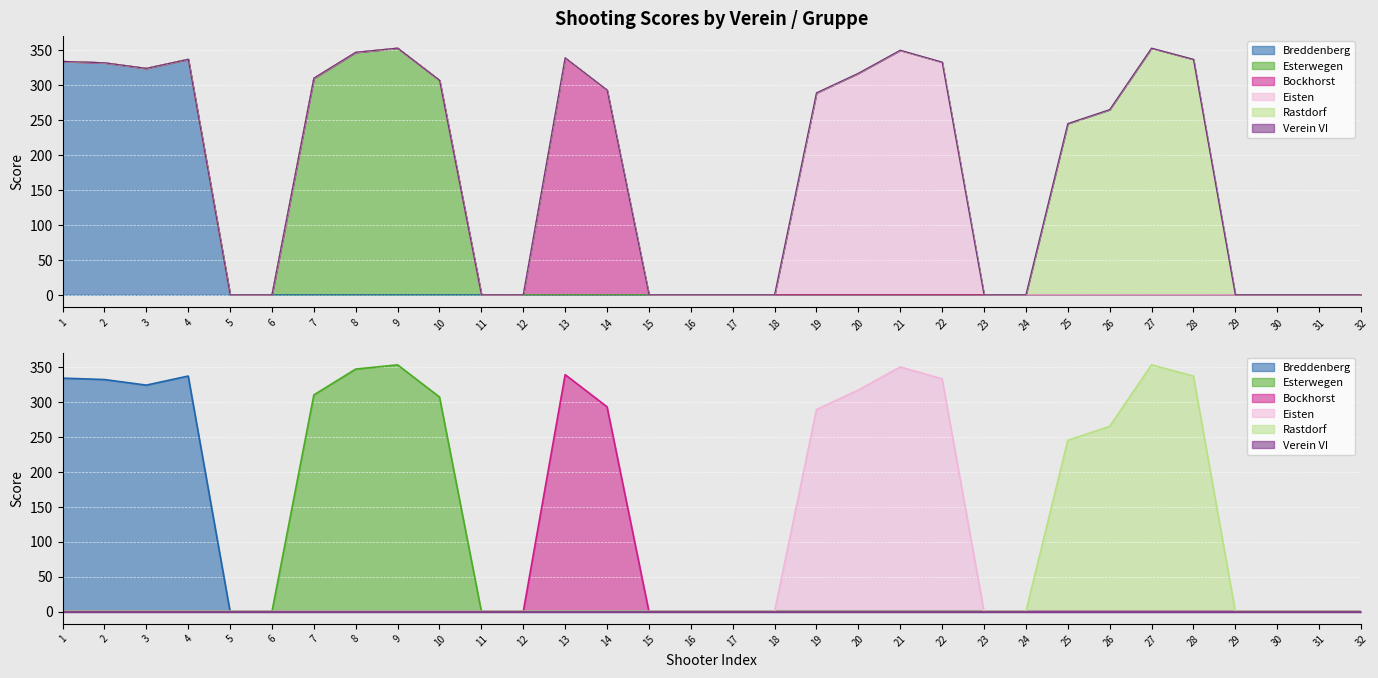

True or false: Eisten and Rastdorf intersect in this chart.

False